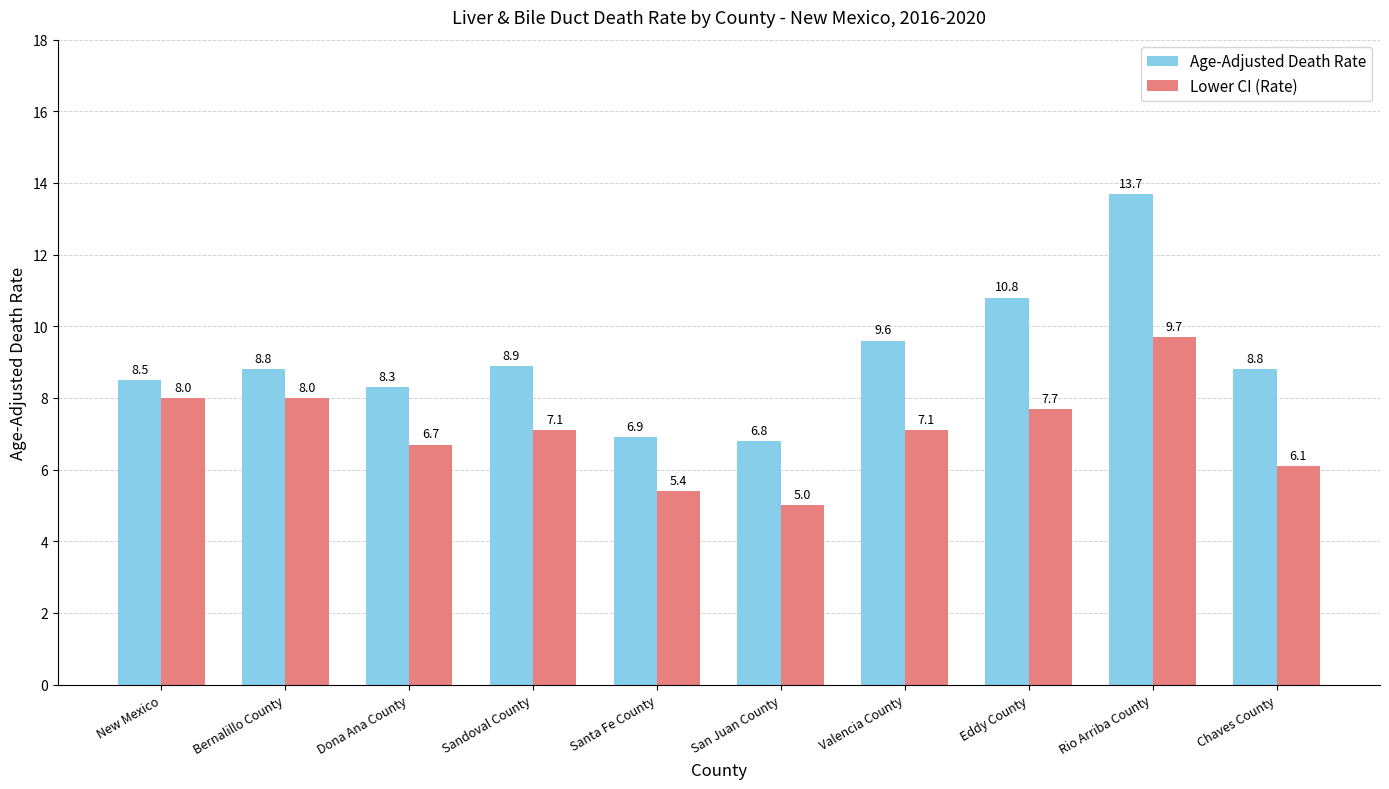

True or false: Lower CI (Rate) has a value of 8.0 at New Mexico.

True